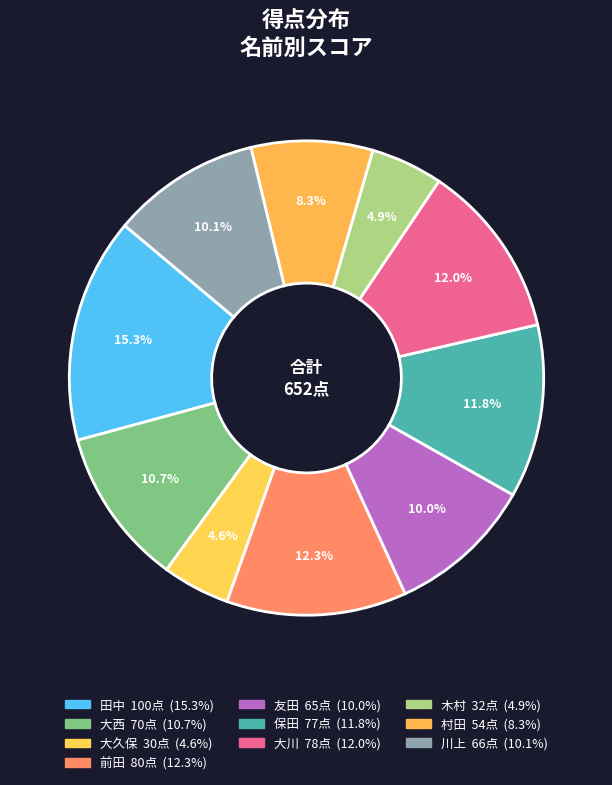

Count the number of slices in the pie.

10